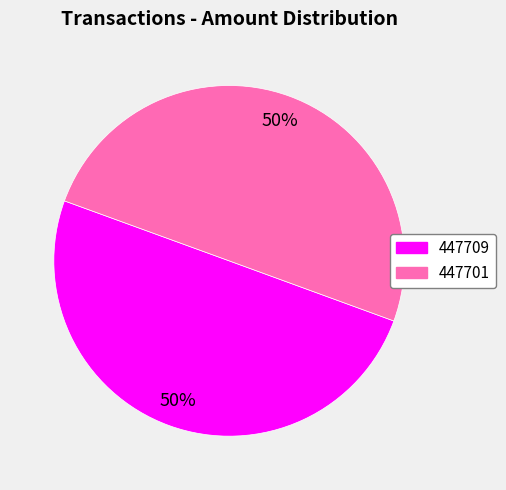

The 447709 slice represents 38% of the pie. True or false?

False